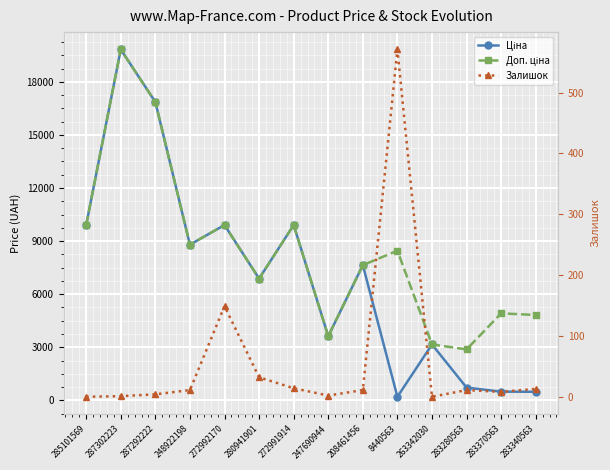

What is the sum of all Залишок values?

827.0